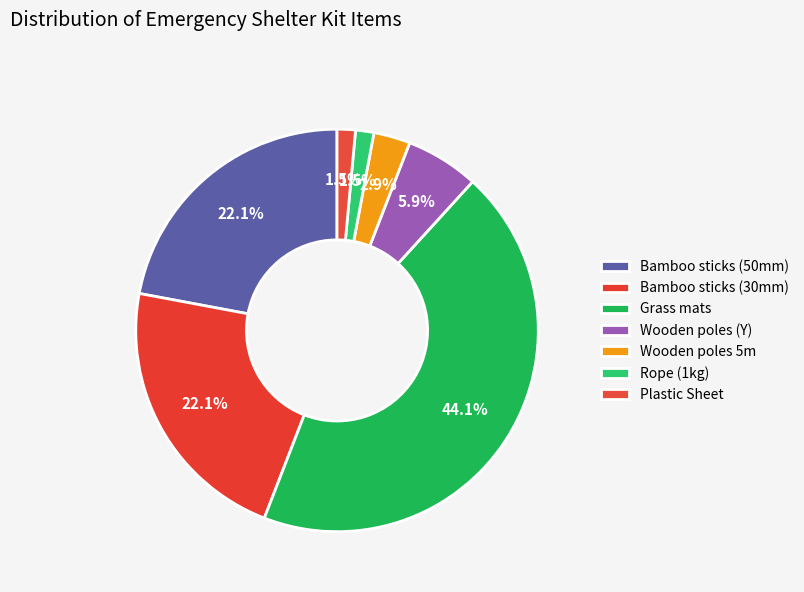

How many slices are in this pie chart?

7